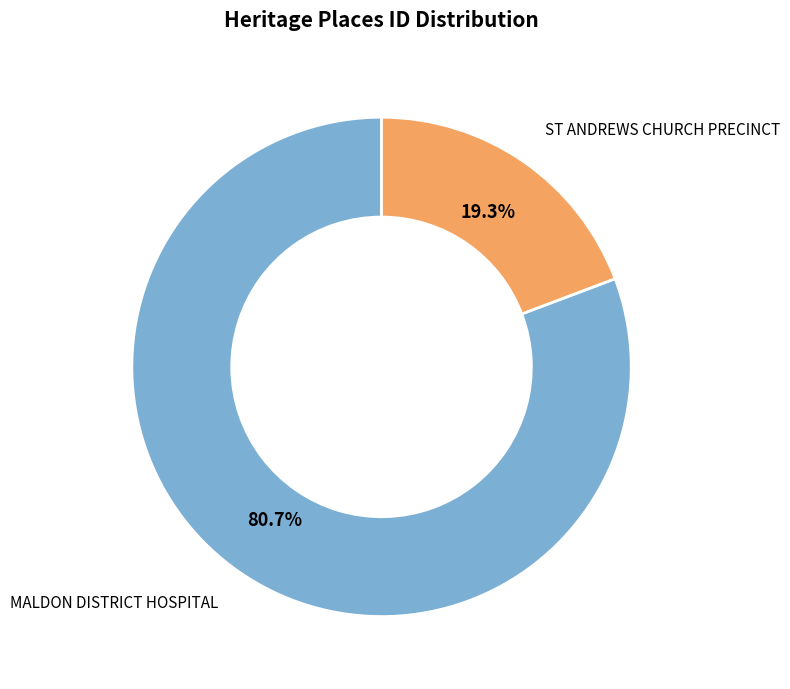

How many segments does this pie chart have?

2